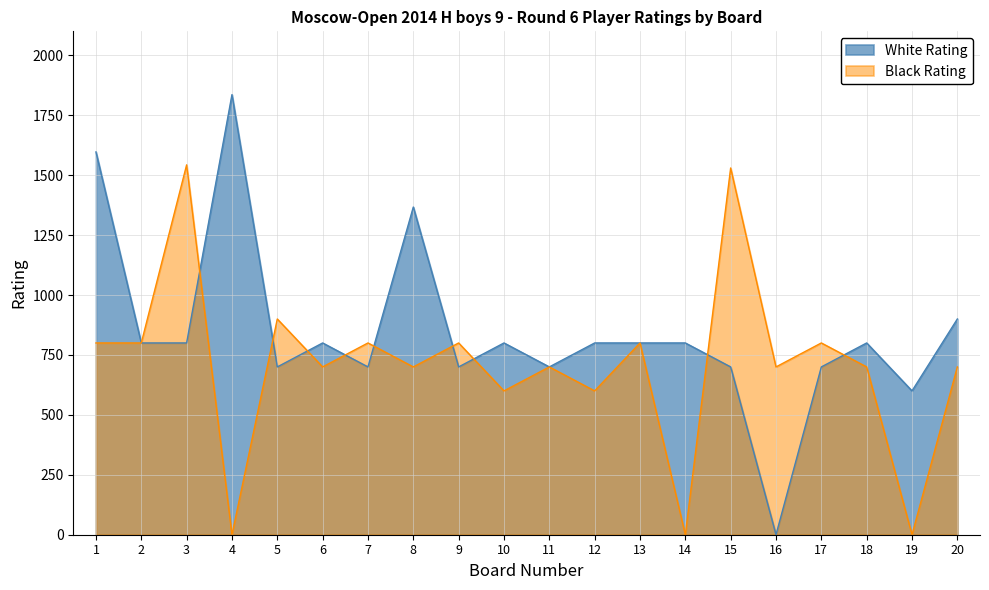

Which series ends up on top after the final intersection of Black Rating and White Rating?

White Rating